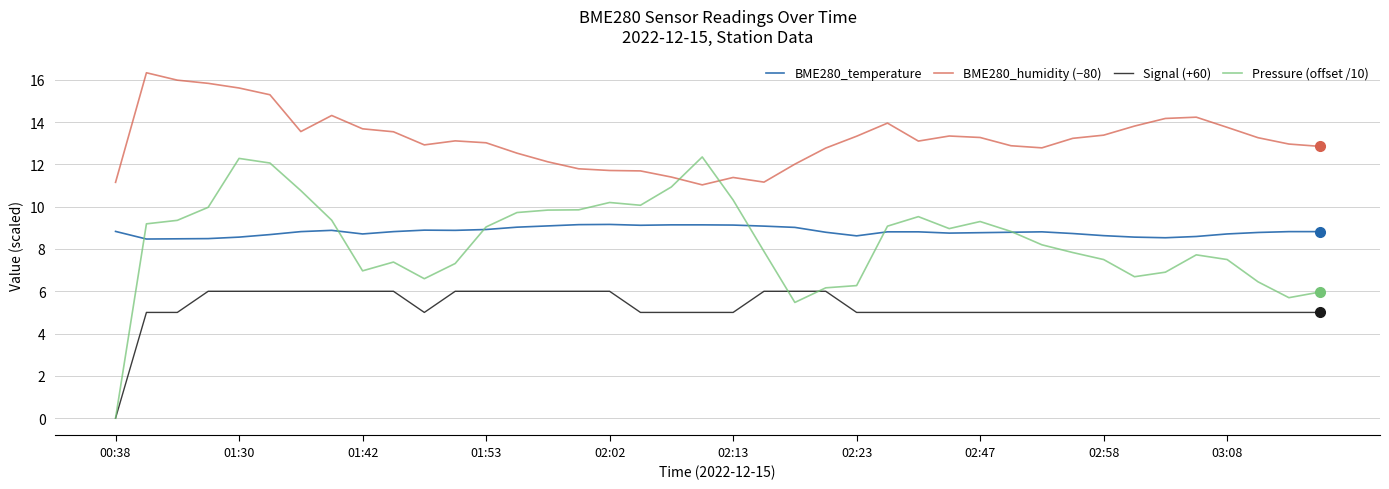

What is the greatest value displayed?

16.3